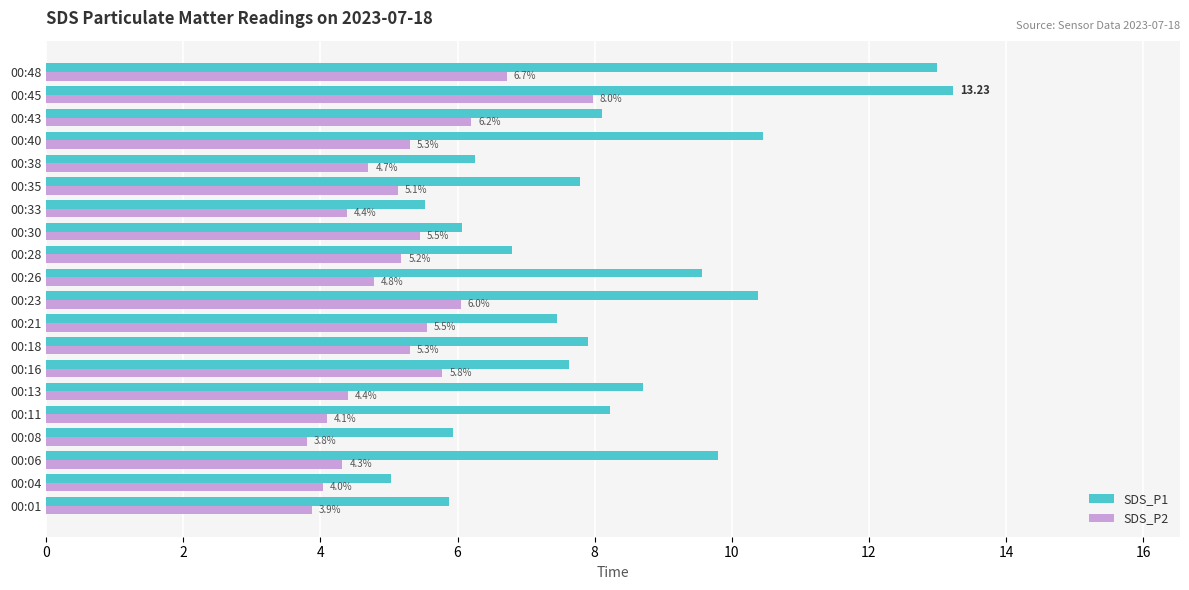

Which series has the largest total across all categories?

SDS_P1